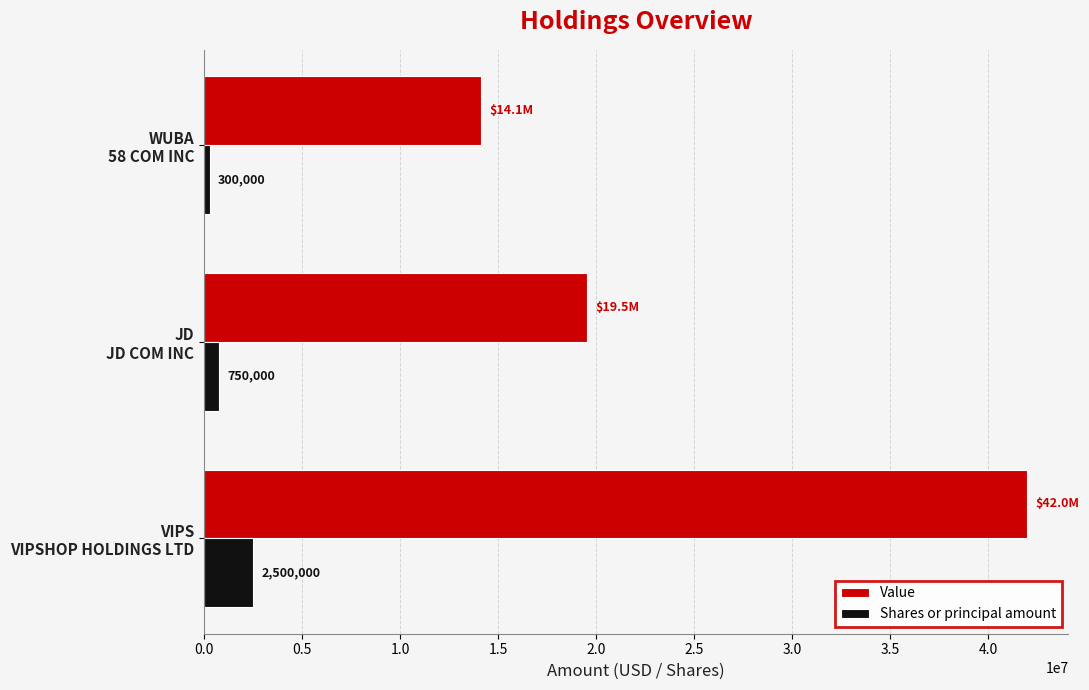

List the series in order of their peak value, lowest first.

Shares or principal amount, Value